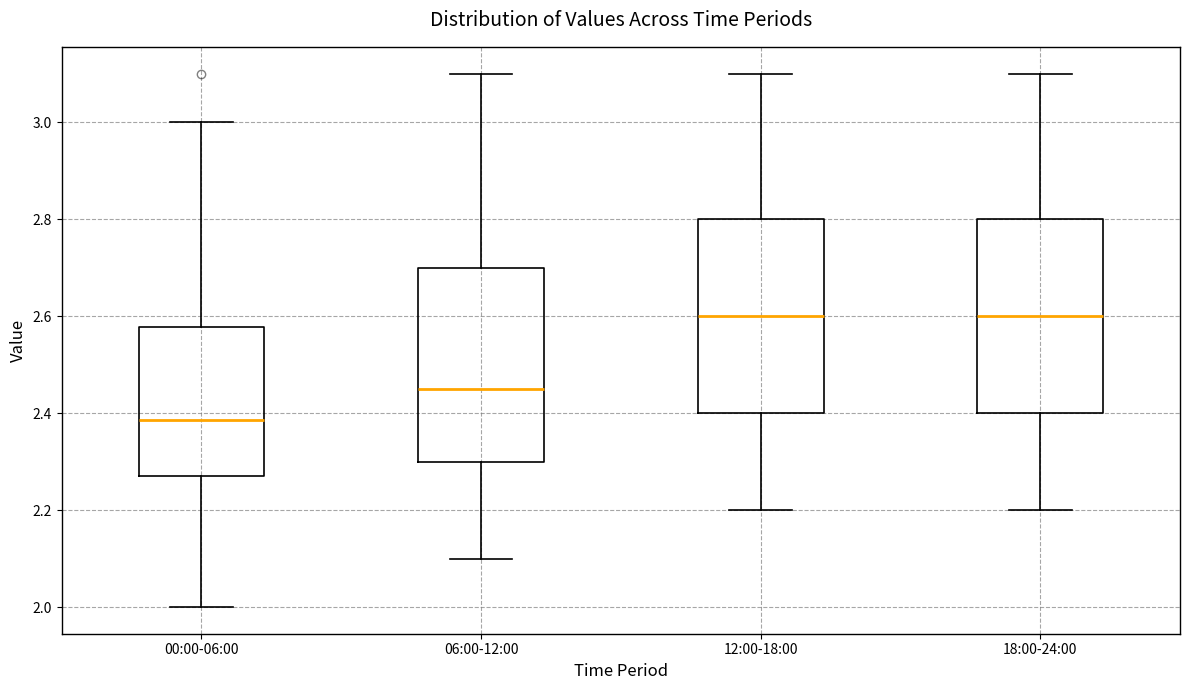

Where is the lower edge of the box for 06:00-12:00 on the y-axis? The values are not printed on the chart, so give them approximately, as read against the axis.

2.30